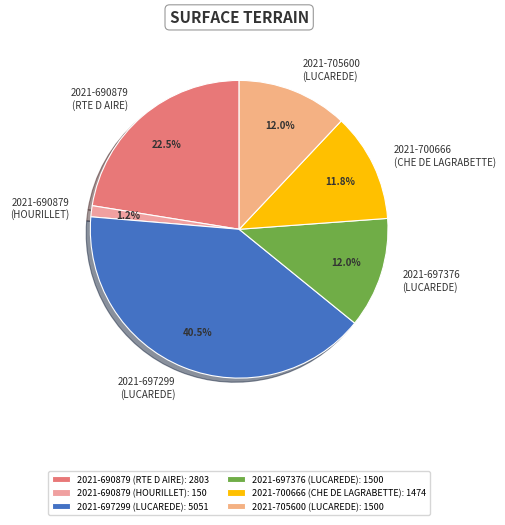

How many slices are in this pie chart?

6